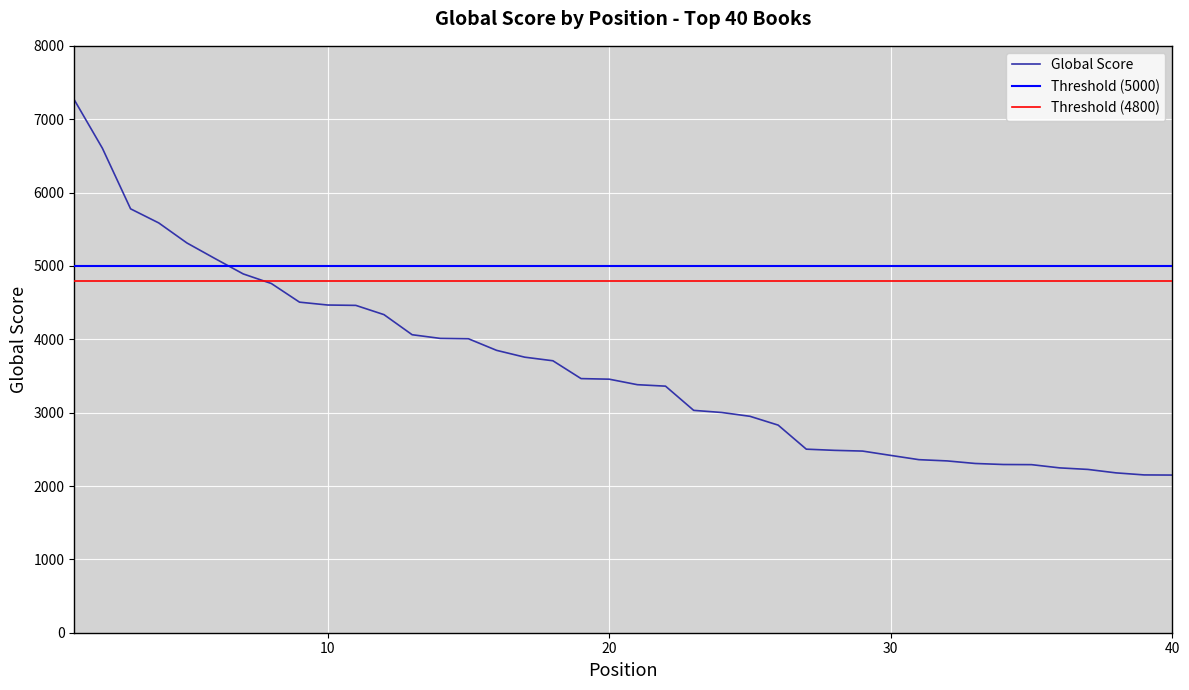

Reading left to right, list all the values displayed in this chart.

1=7264	2=6603	3=5778	4=5586	5=5313	6=5100	7=4891	8=4760	9=4506	10=4467	11=4462	12=4336	13=4062	14=4012	15=4007	16=3849	17=3756	18=3707	19=3464	20=3456	21=3381	22=3361	23=3031	24=3002	25=2950	26=2830	27=2502	28=2486	29=2476	30=2417	31=2359	32=2342	33=2307	34=2293	35=2291	36=2247	37=2226	38=2179	39=2151	40=2149